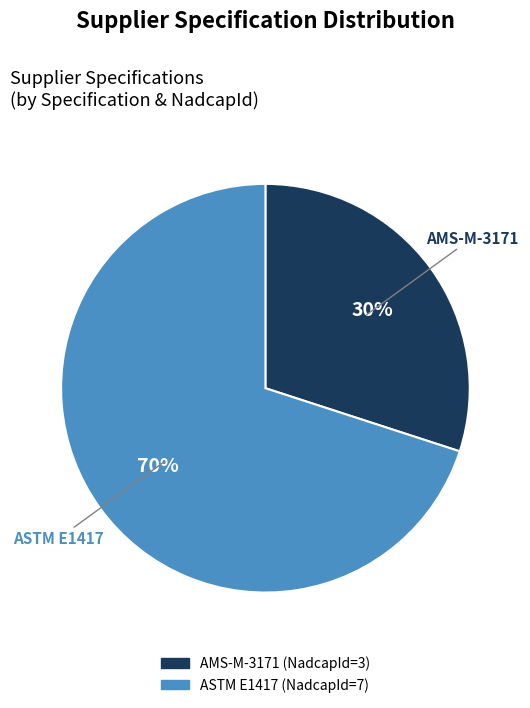

Approximately how many times larger is the value at ASTM E1417 compared to AMS-M-3171?

2.3